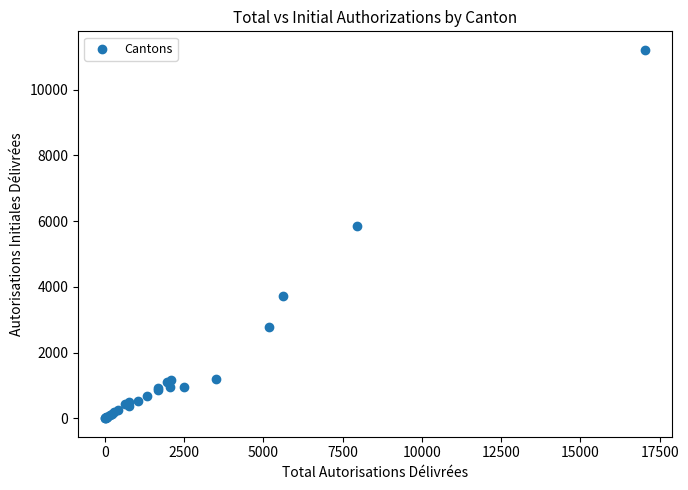

What Y value in the scatter plot is closest to 5610?

5860